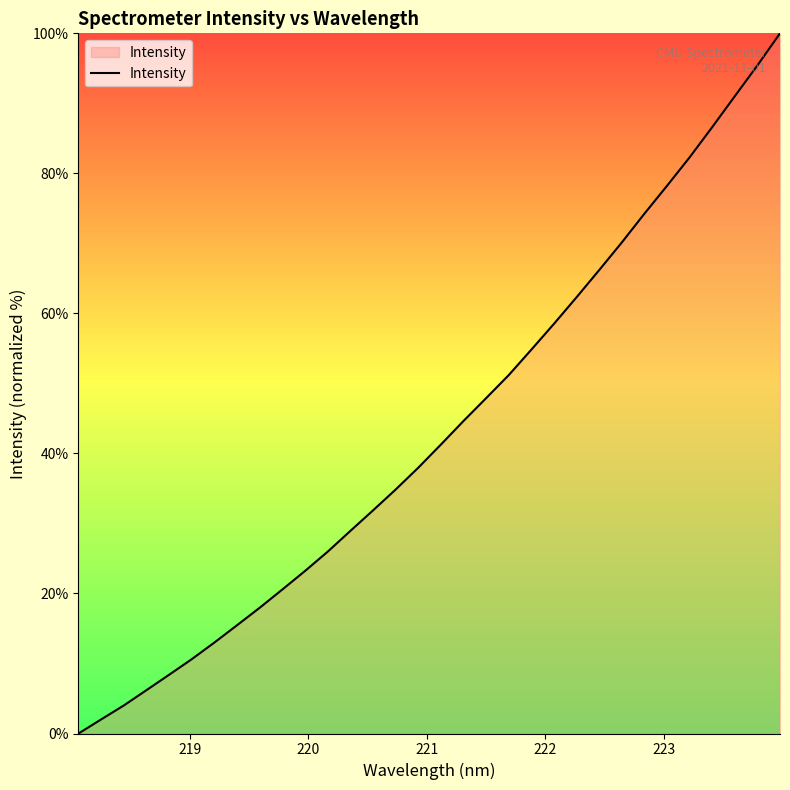

What is the greatest value displayed?

100.0